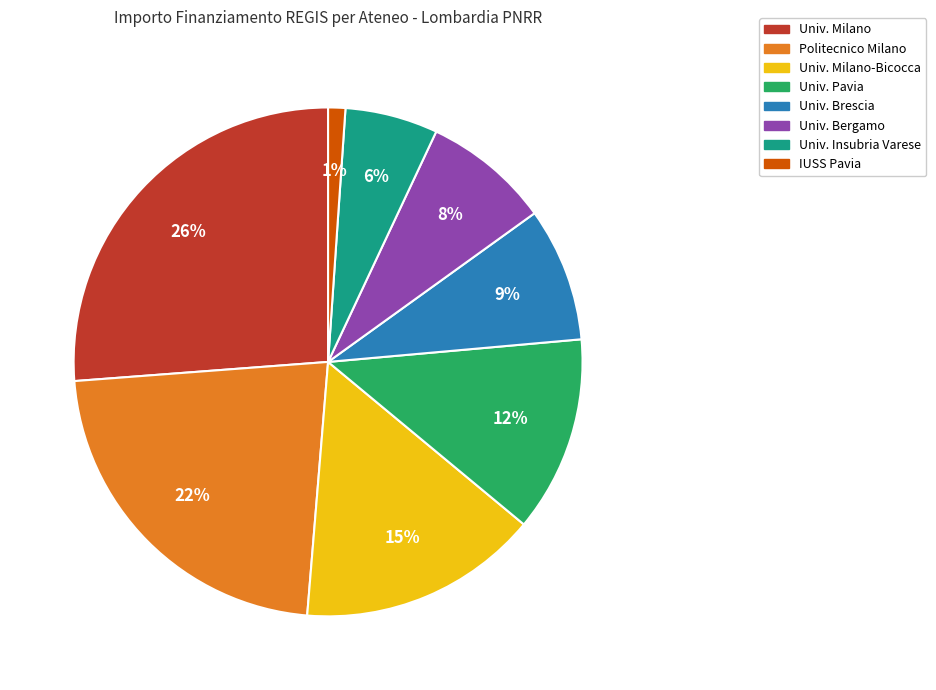

Does any single category account for the majority?

No